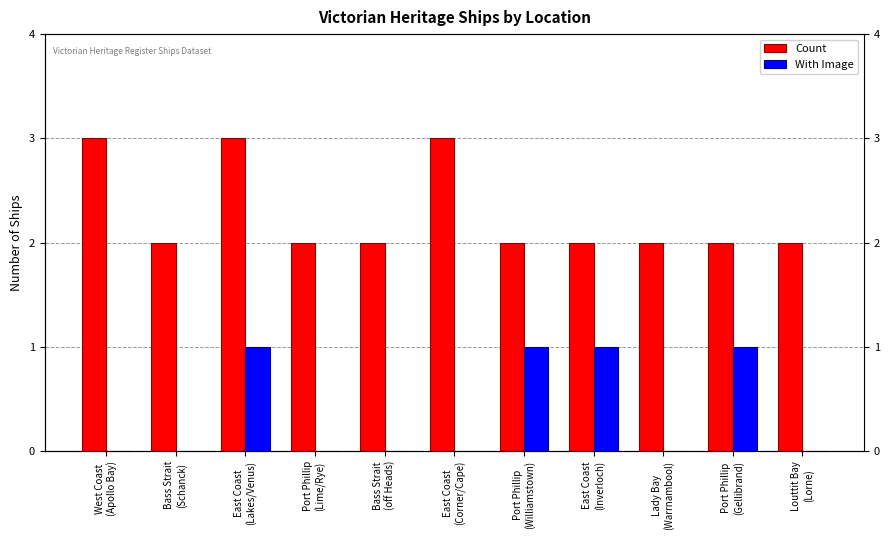

What is the value of the With Image bar at the 10th from the left?

1